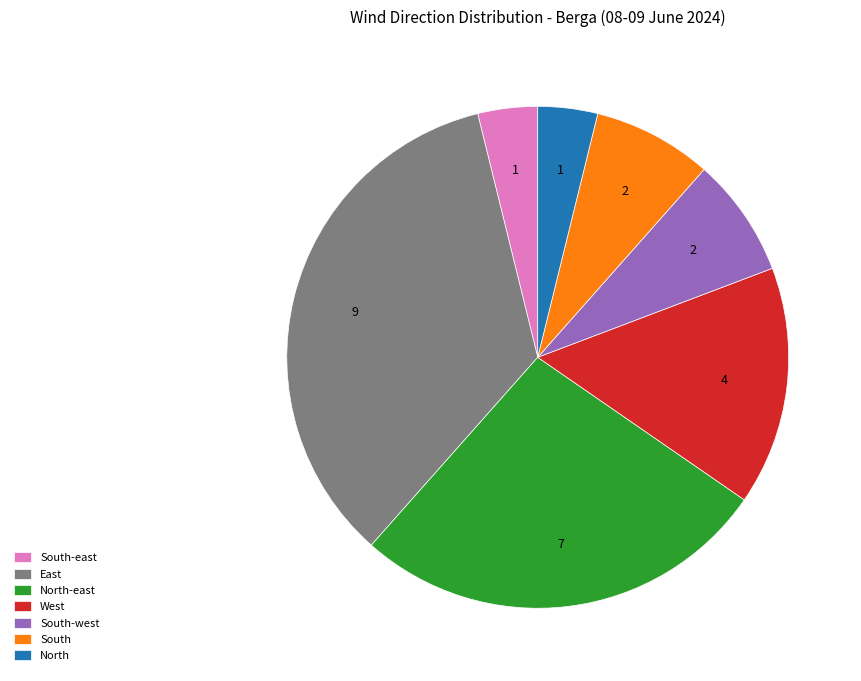

Does South-west represent more than half of the total?

No